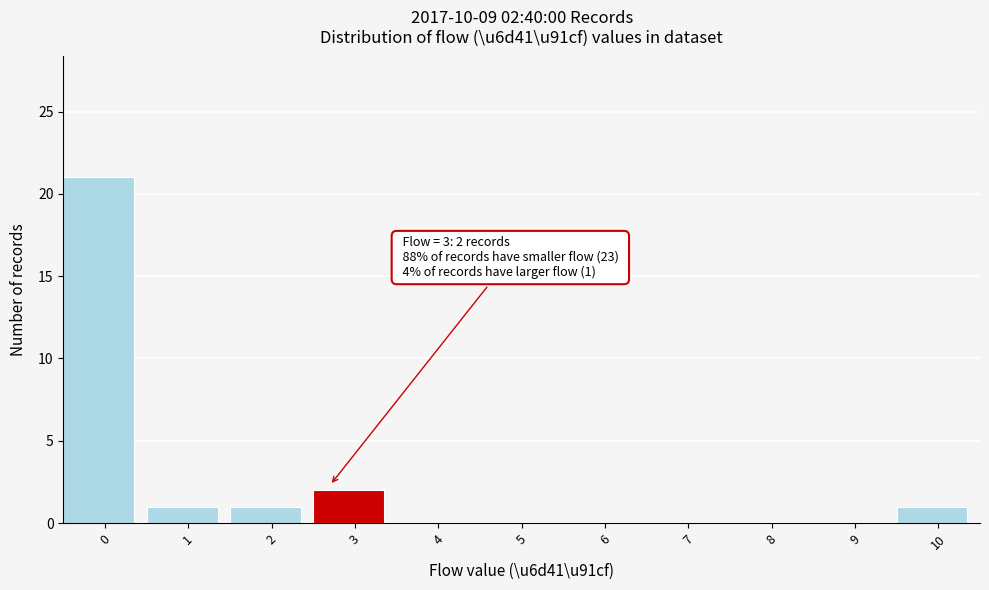

Reading left to right, list all the values displayed in this chart.

0=21	1=1	2=1	3=2	4=0	5=0	6=0	7=0	8=0	9=0	10=1